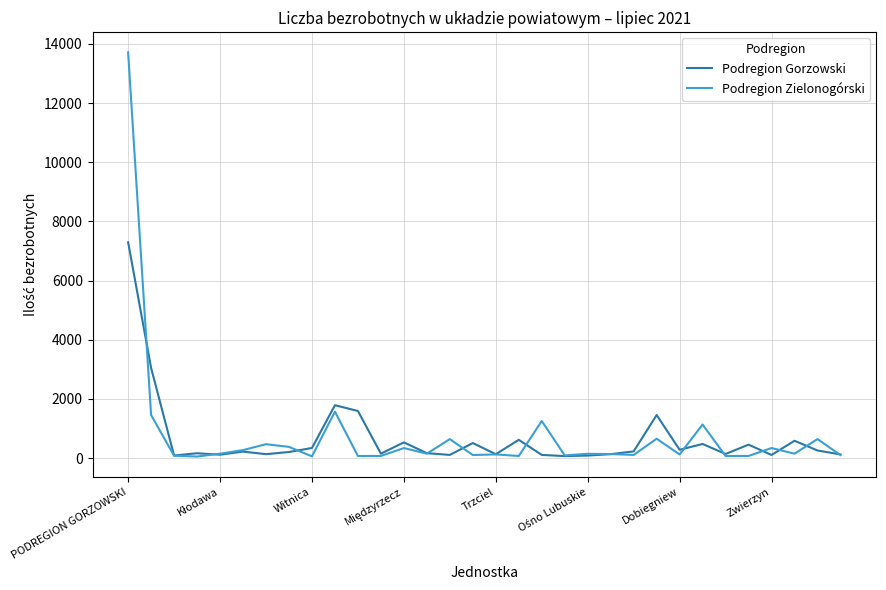

Which series has the largest range (max minus min)?

Podregion Zielonogórski